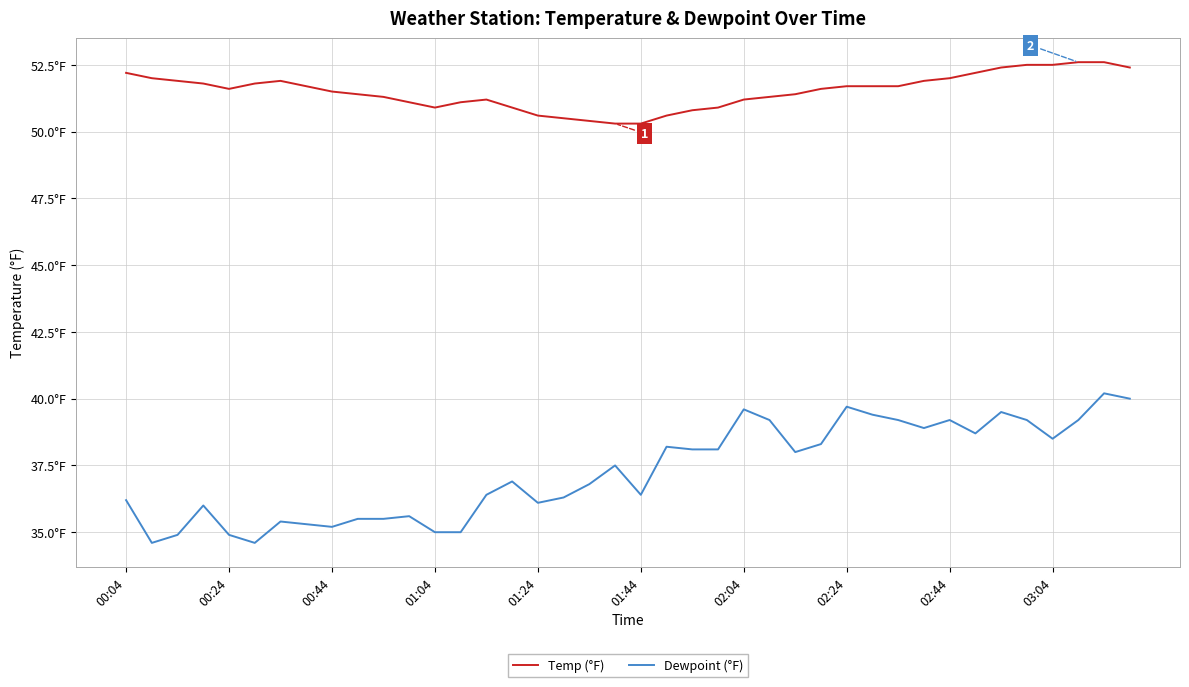

Is this an area chart (filled region under the line)?

No